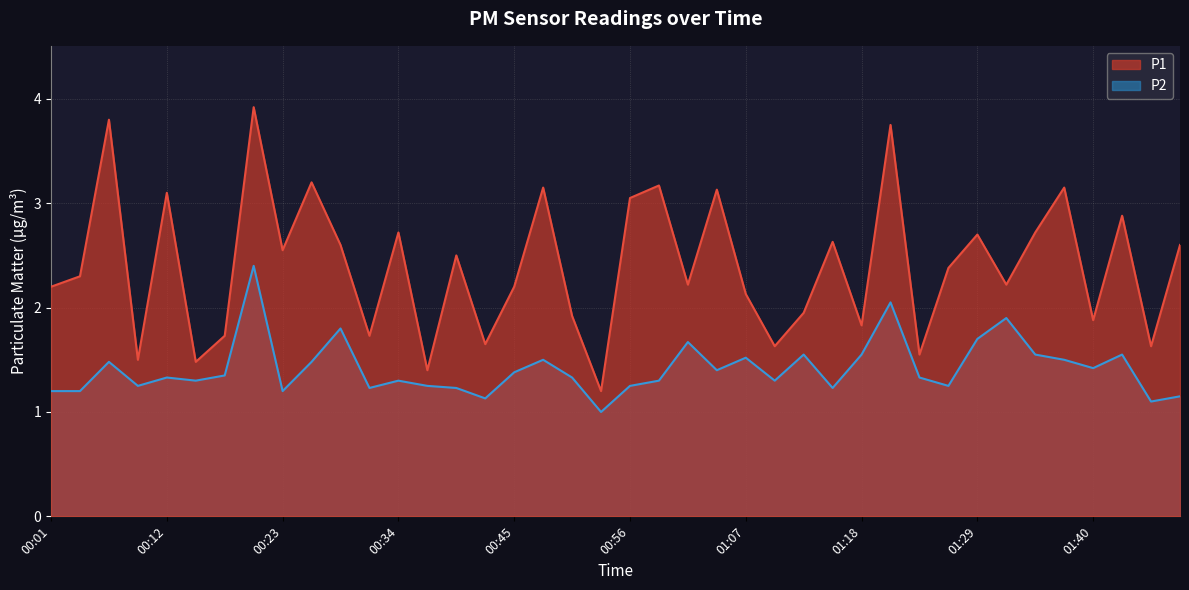

True or false: P1 and P2 intersect in this chart.

False